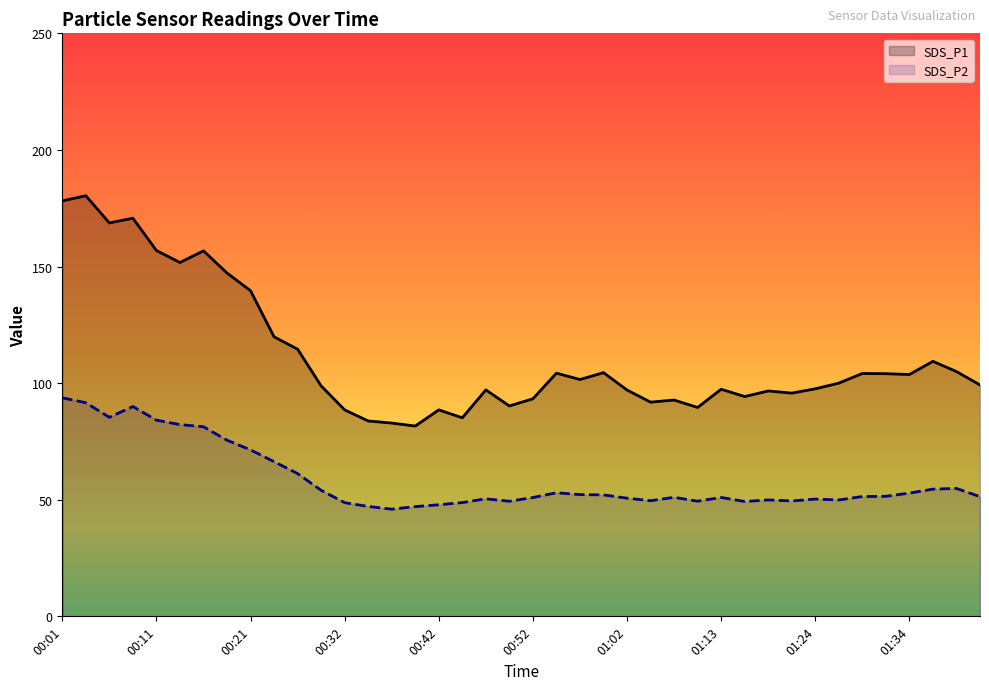

True or false: SDS_P2 has a value of 15.7 at 01:07.

False